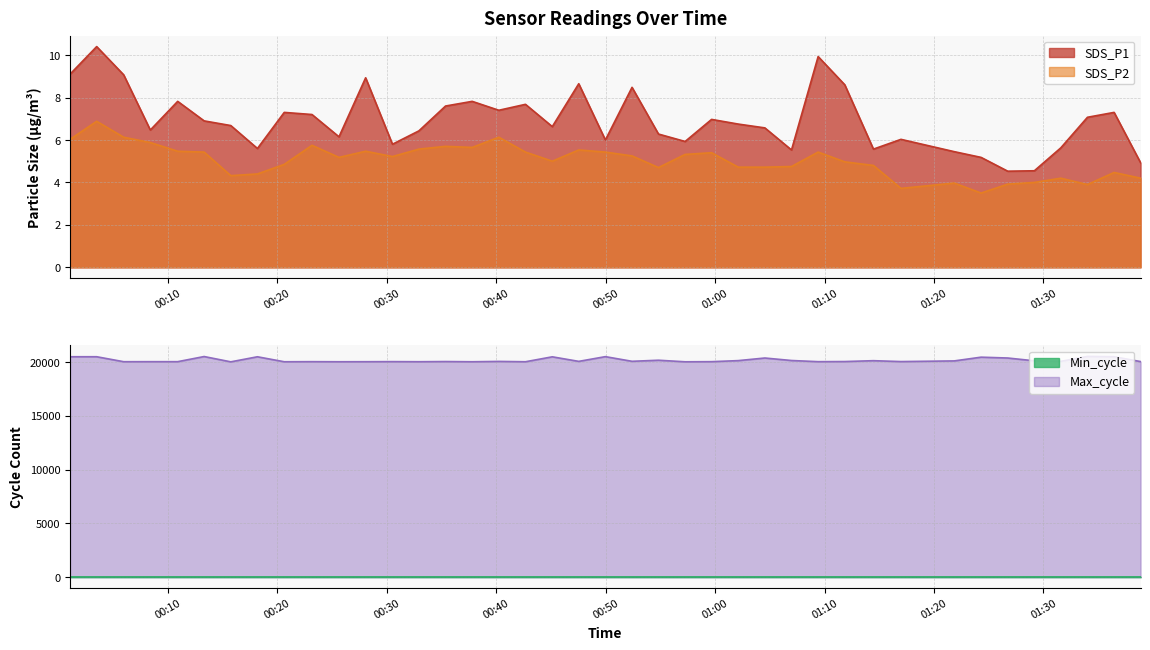

What is the maximum value for SDS_P2?

6.9